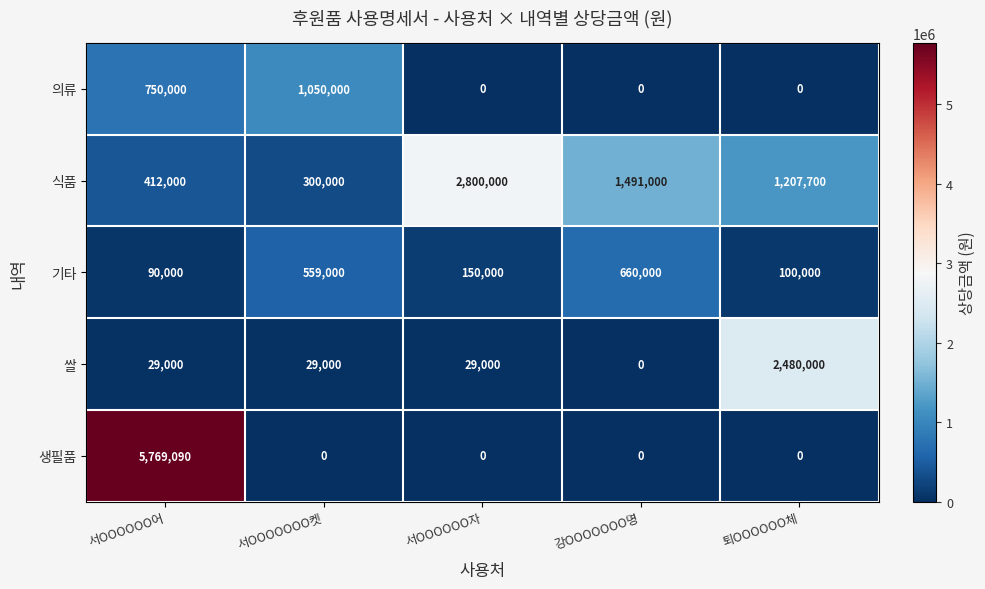

Reading left to right, what are all the values shown in this chart?

의류: 750000	1050000	0	0	0
식품: 412000	300000	2800000	1491000	1207700
기타: 90000	559000	150000	660000	100000
쌀: 29000	29000	29000	0	2480000
생필품: 5769090	0	0	0	0